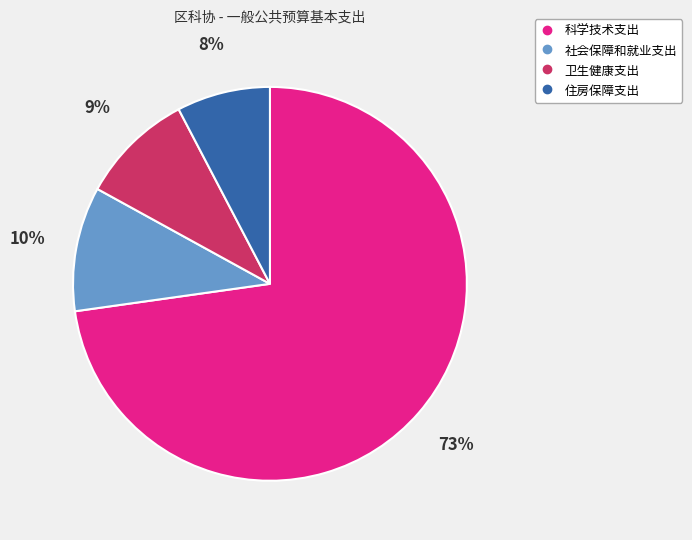

Is it true that 住房保障支出 is 1% of the pie?

False